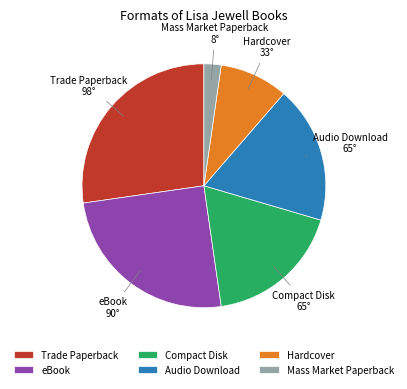

True or false: Mass Market Paperback accounts for 2% of the total.

True